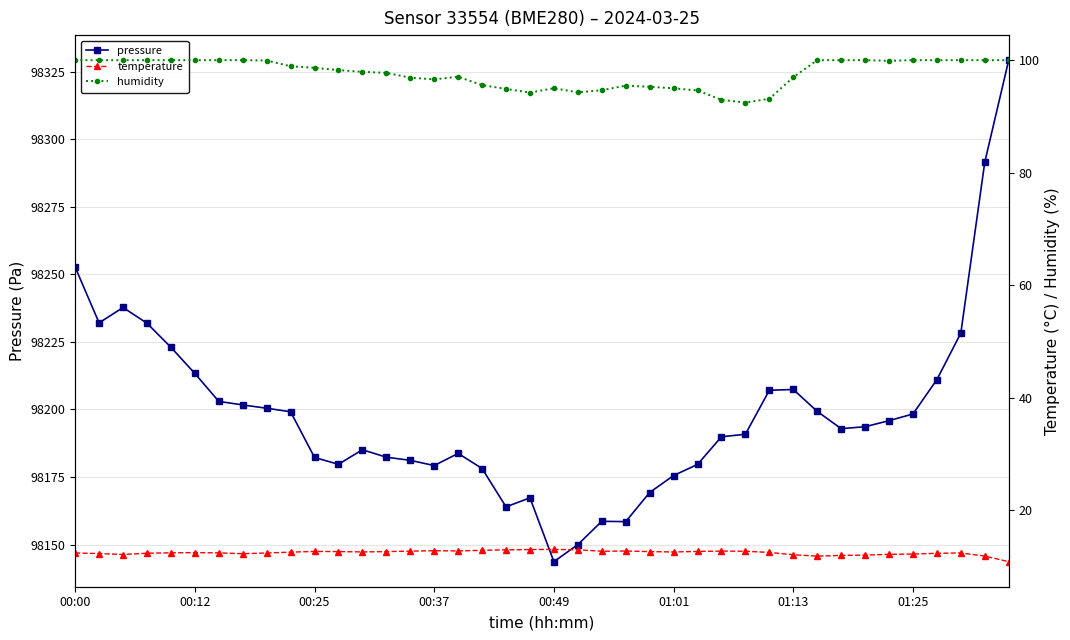

What is the minimum value for pressure?

98143.7